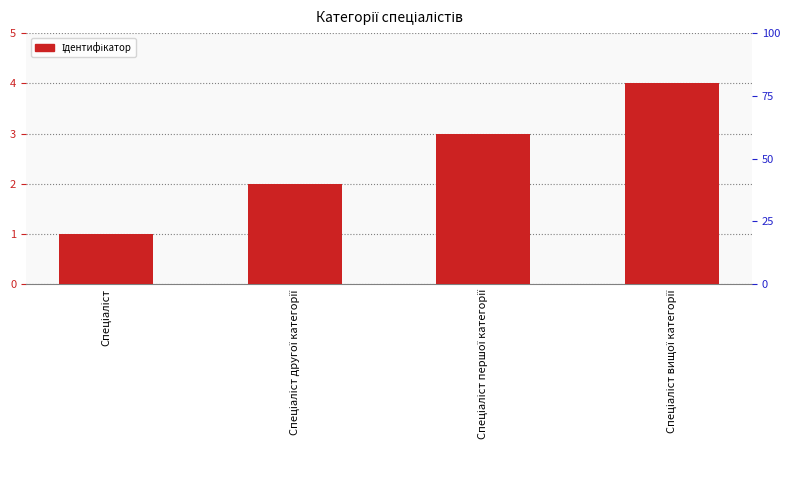

Which has a higher value, Спеціаліст вищої категорії or Спеціаліст?

Спеціаліст вищої категорії